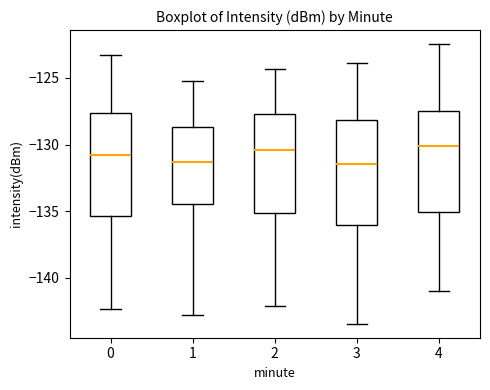

Reading left to right, transcribe this box plot: for each box, give where its median line is, the range the box spans, and where its two whiskers end, as read against the y-axis. The values are not printed on the chart, so give them approximately, as read against the axis.

0: median -131.0, box -135.5 to -127.5, whiskers -142.5 to -123.5
1: median -131.5, box -134.5 to -128.5, whiskers -143.0 to -125.0
2: median -130.5, box -135.0 to -127.5, whiskers -142.0 to -124.5
3: median -131.5, box -136.0 to -128.0, whiskers -143.5 to -124.0
4: median -130.0, box -135.0 to -127.5, whiskers -141.0 to -122.5